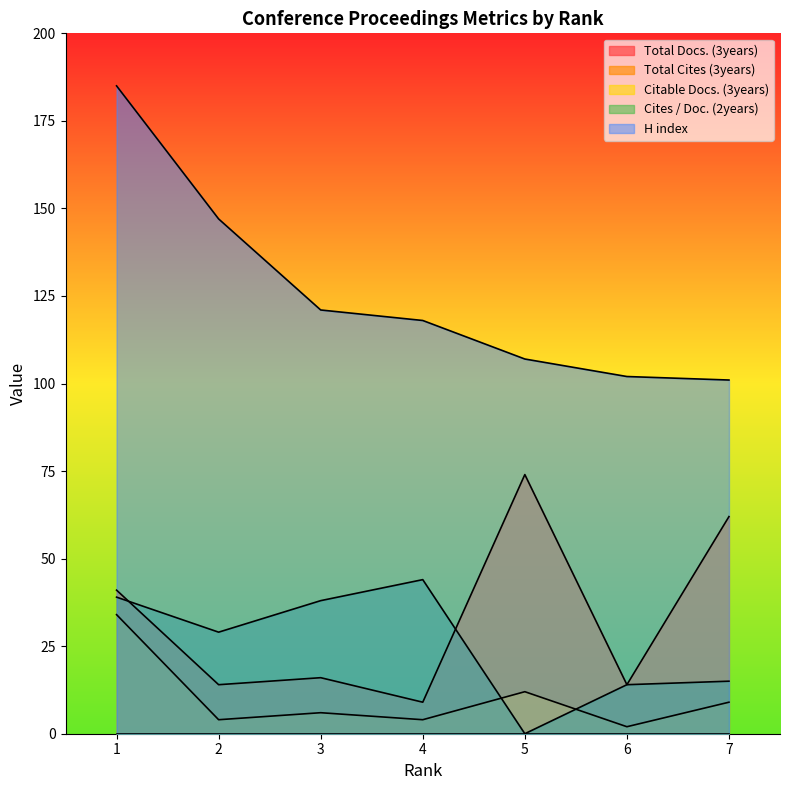

Count the number of data series in this chart.

5